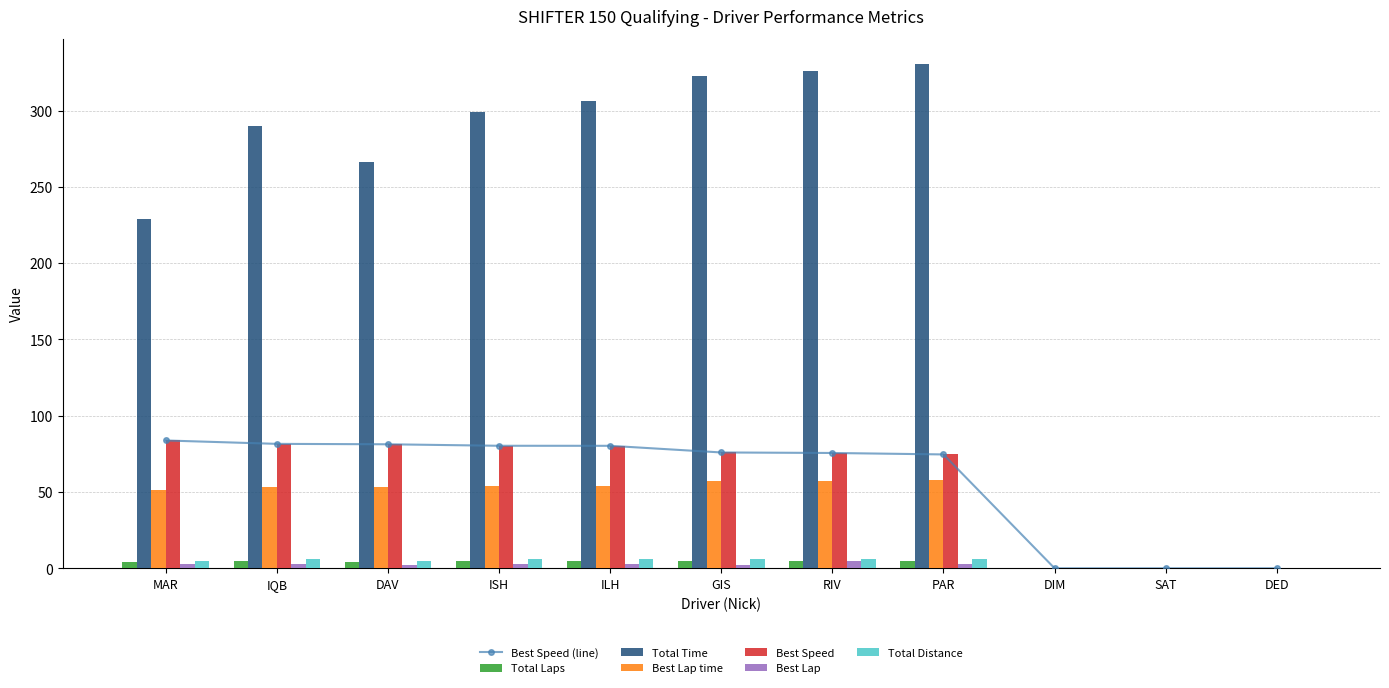

Which label corresponds to the largest value in the chart?

PAR